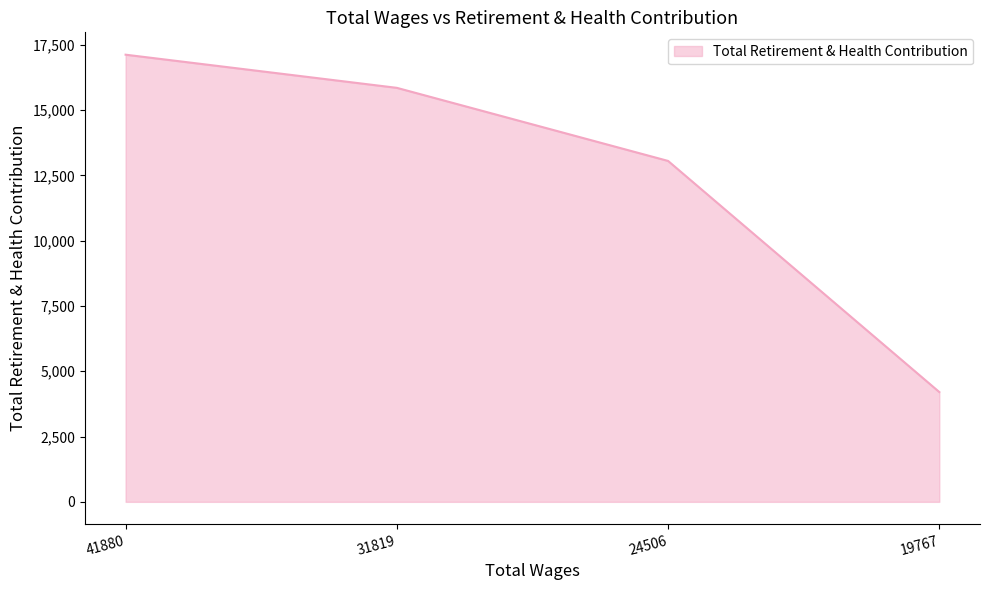

How many lines are shown in the chart?

1